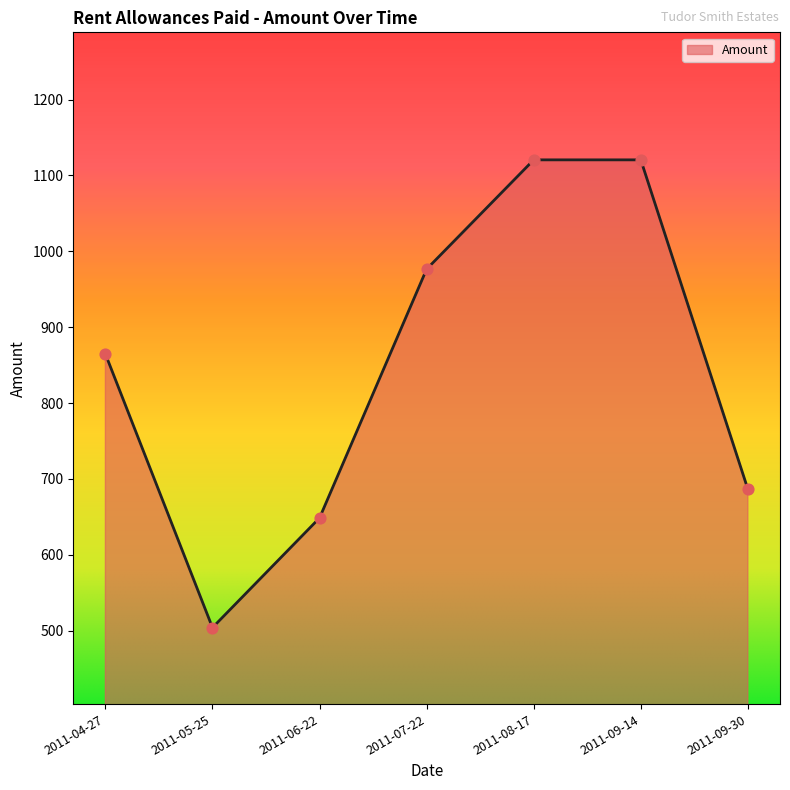

What is the change in value from 2011-05-25 to 2011-08-17?

+616.6